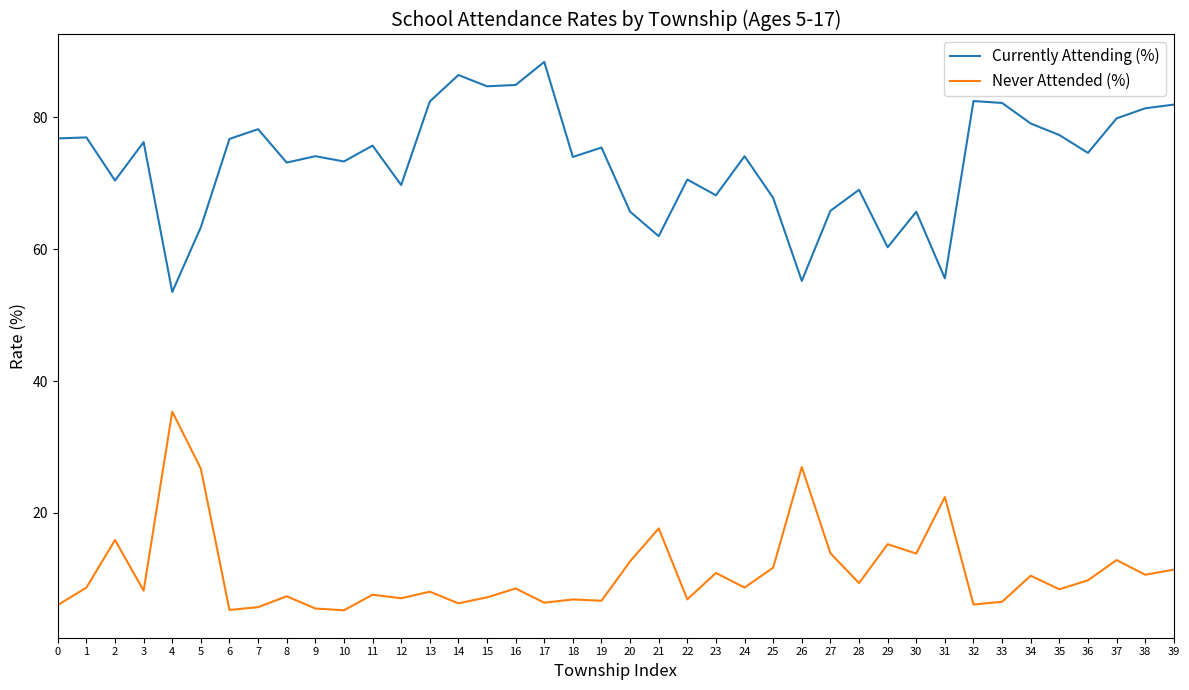

What is the approximate value of Currently Attending (%) at 10?

73.3